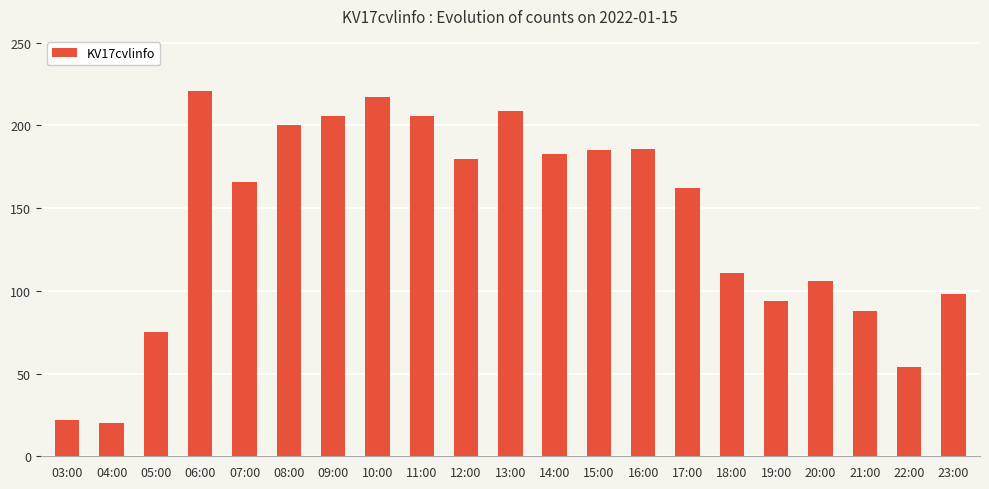

What is the difference between the maximum and minimum values?

201